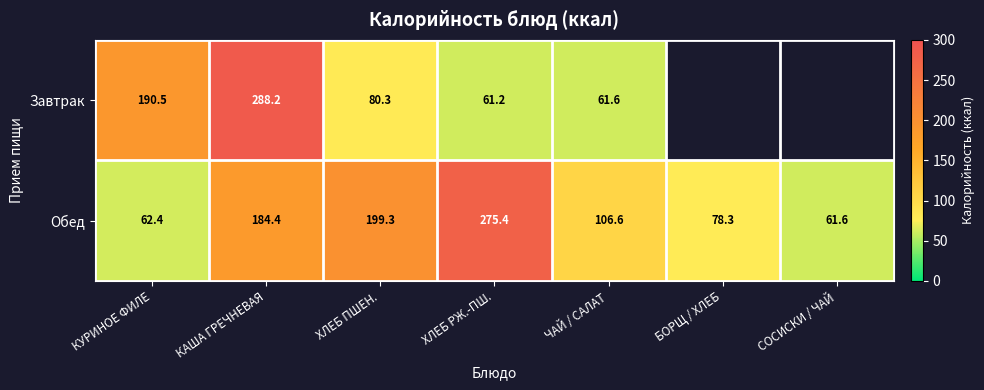

List the labels in order of Обед value, smallest first.

СОСИСКИ / ЧАЙ, КУРИНОЕ ФИЛЕ, БОРЩ / ХЛЕБ, ЧАЙ / САЛАТ, КАША ГРЕЧНЕВАЯ, ХЛЕБ ПШЕН., ХЛЕБ РЖ.-ПШ.